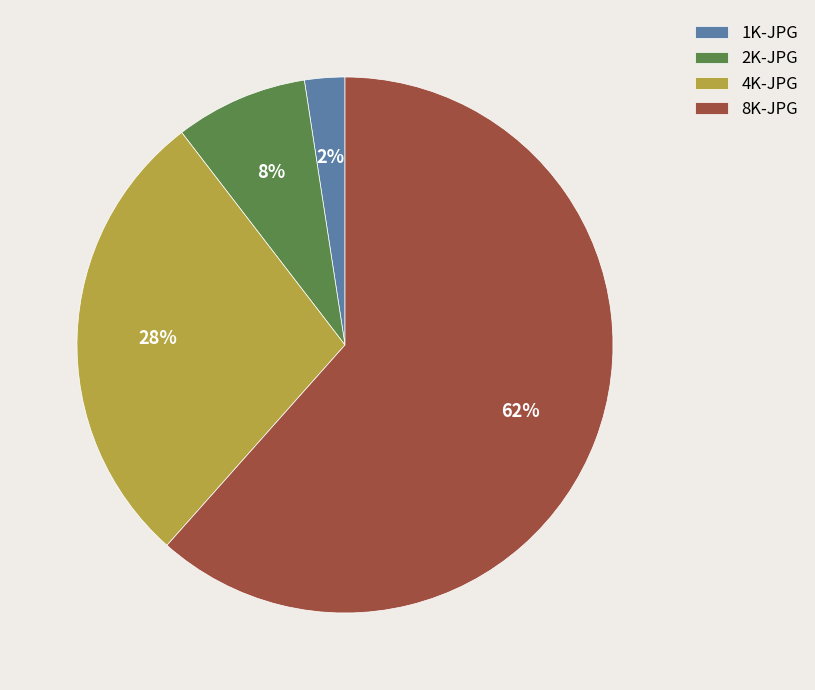

What percentage is the 4K-JPG slice, to the nearest percent?

28%